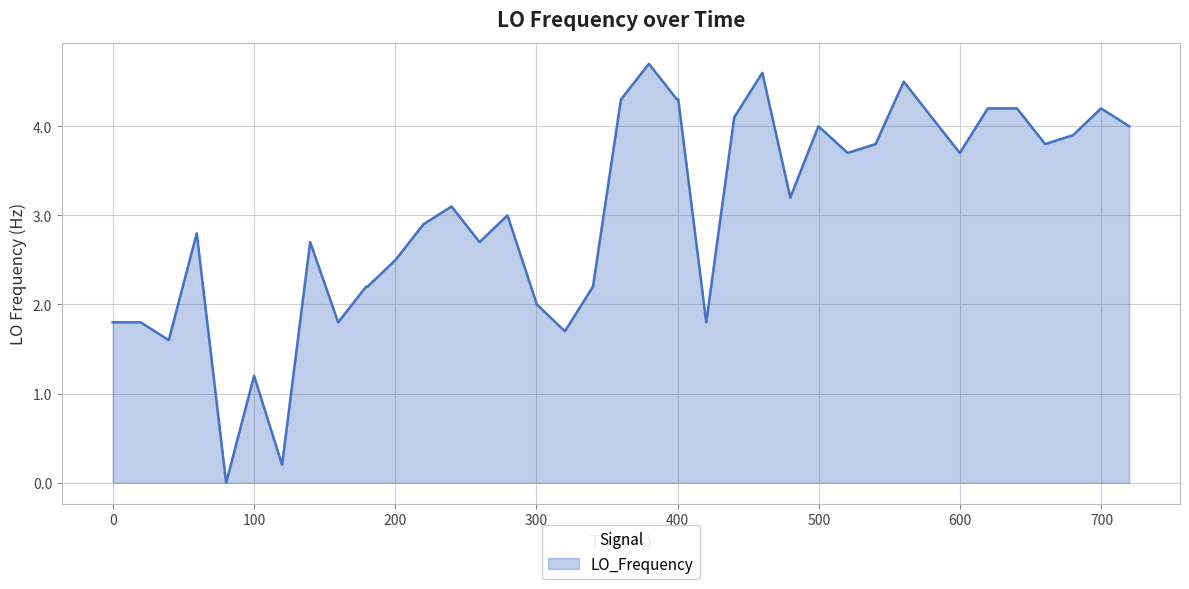

What is the maximum value shown in the chart?

4.7